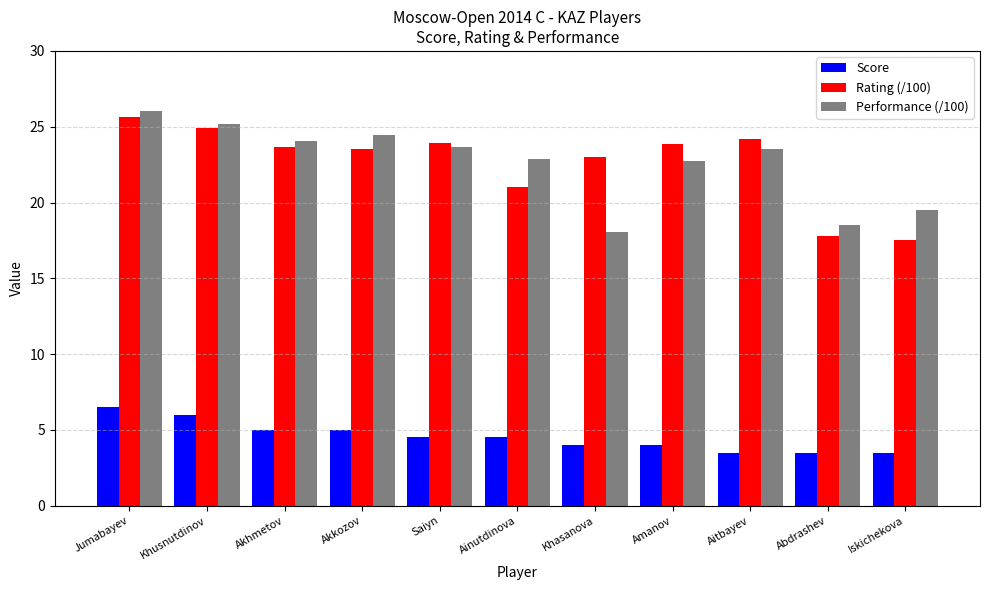

How many series are shown in this chart?

3